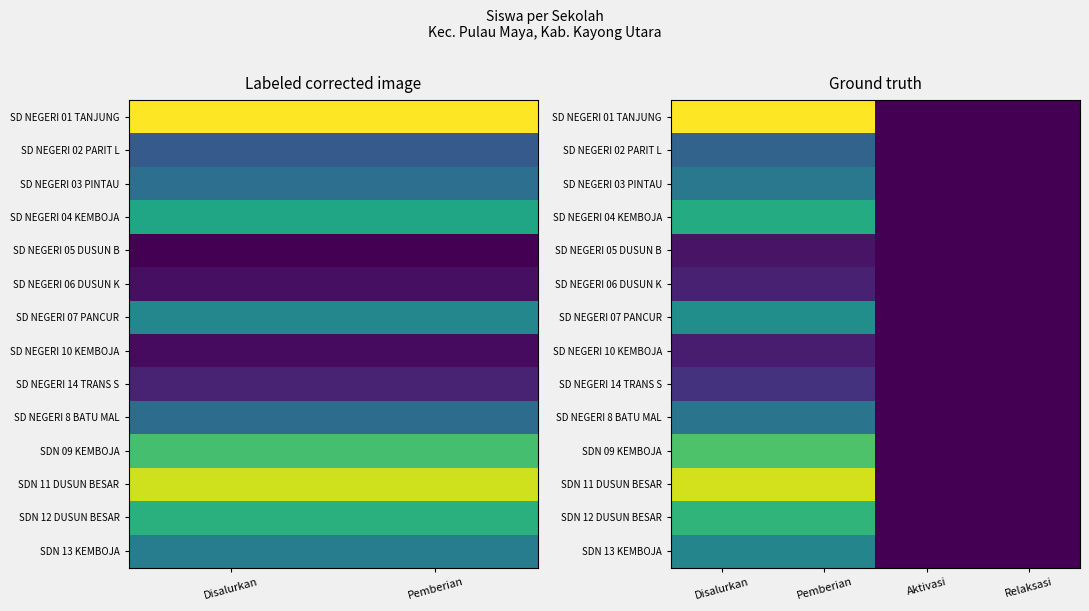

At which category is the sum across all series the highest?

Disalurkan